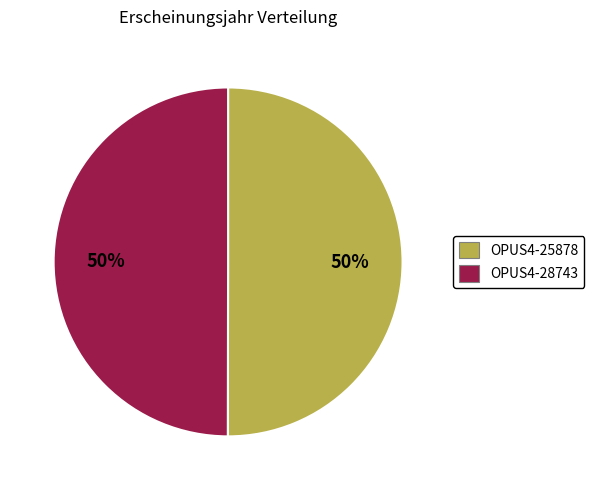

Is the sum of OPUS4-28743 and OPUS4-25878 greater than half?

Yes